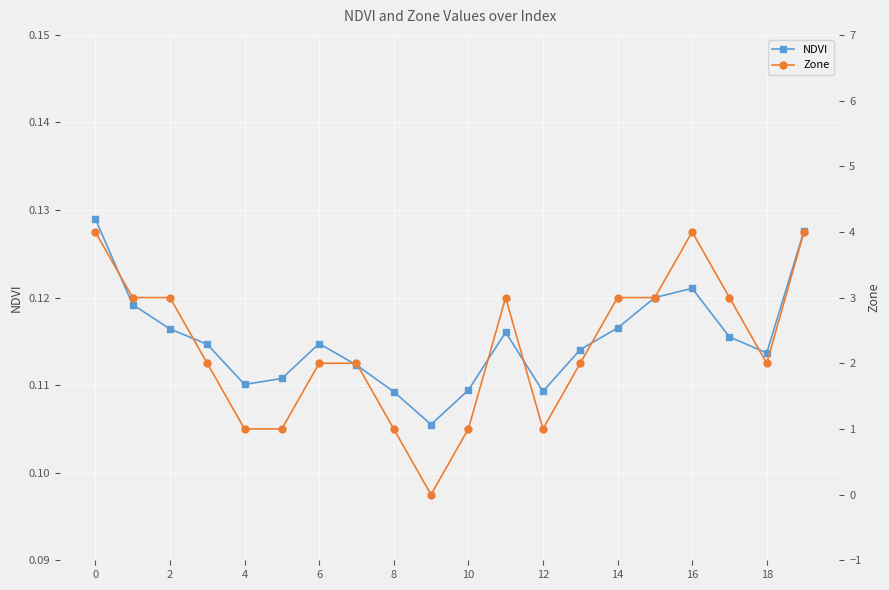

Rank the series at 0 from highest to lowest value.

Zone, NDVI